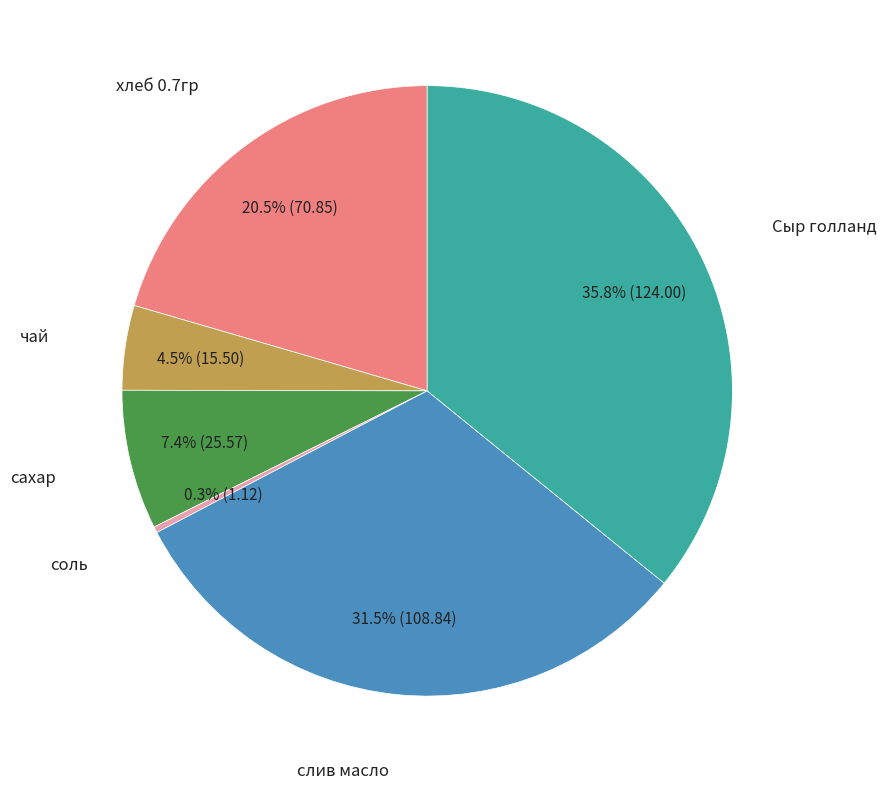

Count the number of slices in the pie.

6